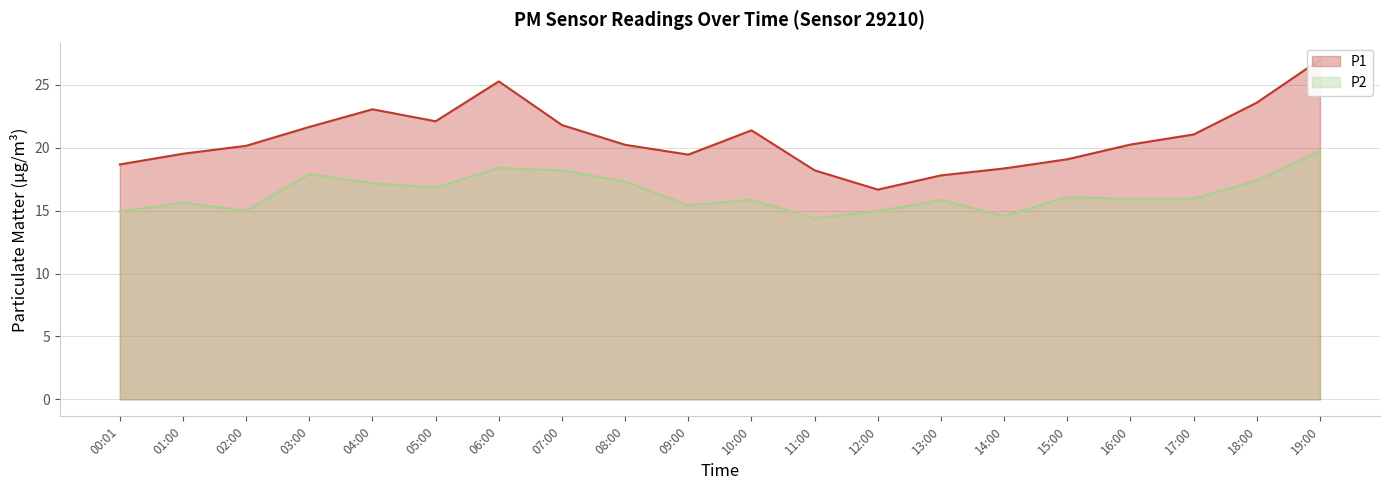

Is the value of P1 at 09:00 greater than the value of P2 at 18:00?

Yes